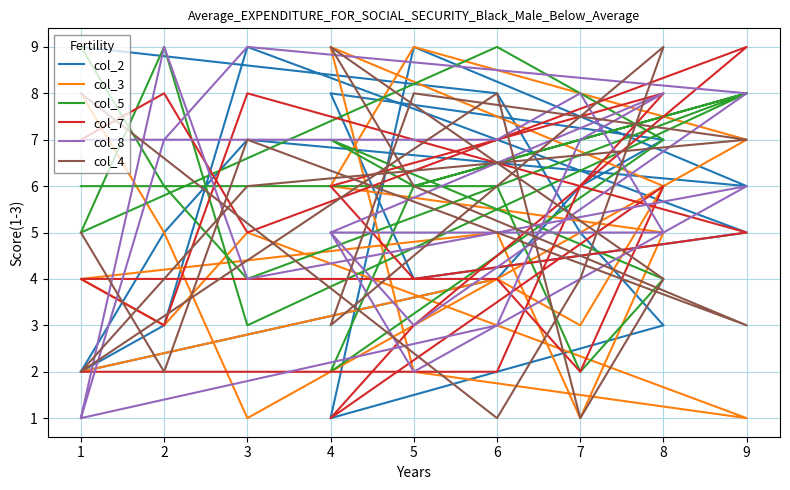

After their last crossing, which series has the higher values: col_4 or col_2?

col_4